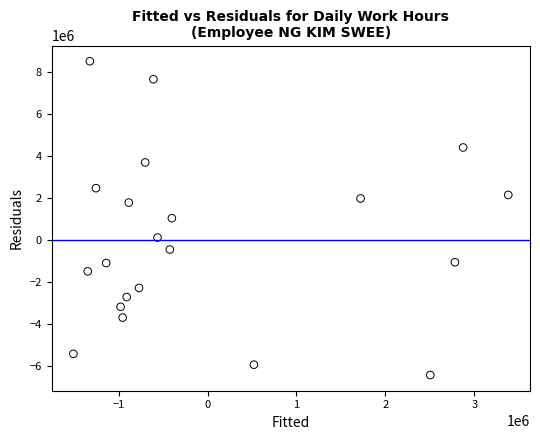

What is the range of X values (max minus min)?

4892554.4